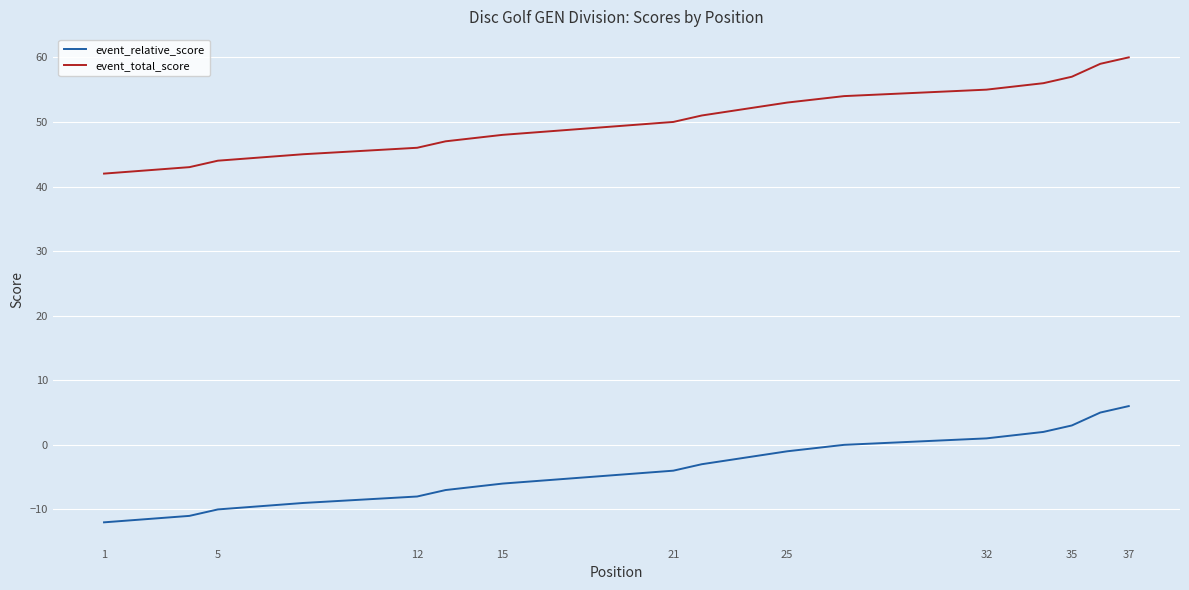

How many values in the event_relative_score series are below -5?

17